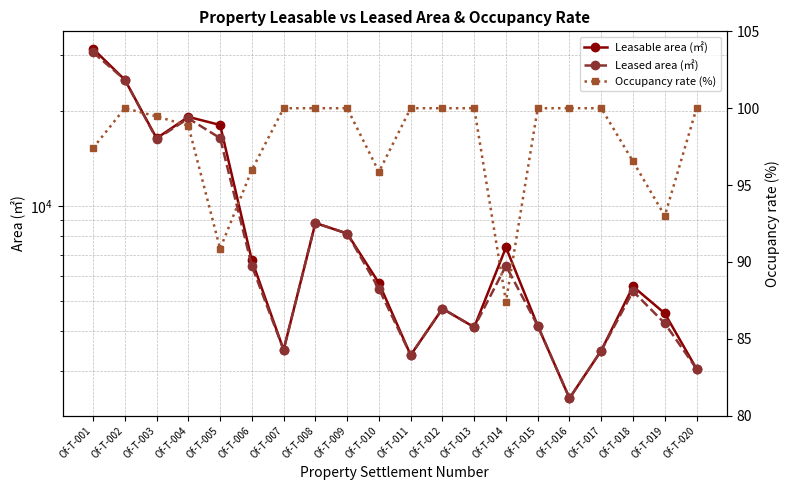

True or false: Leasable area (㎡) and Occupancy rate (%) cross at least once.

False